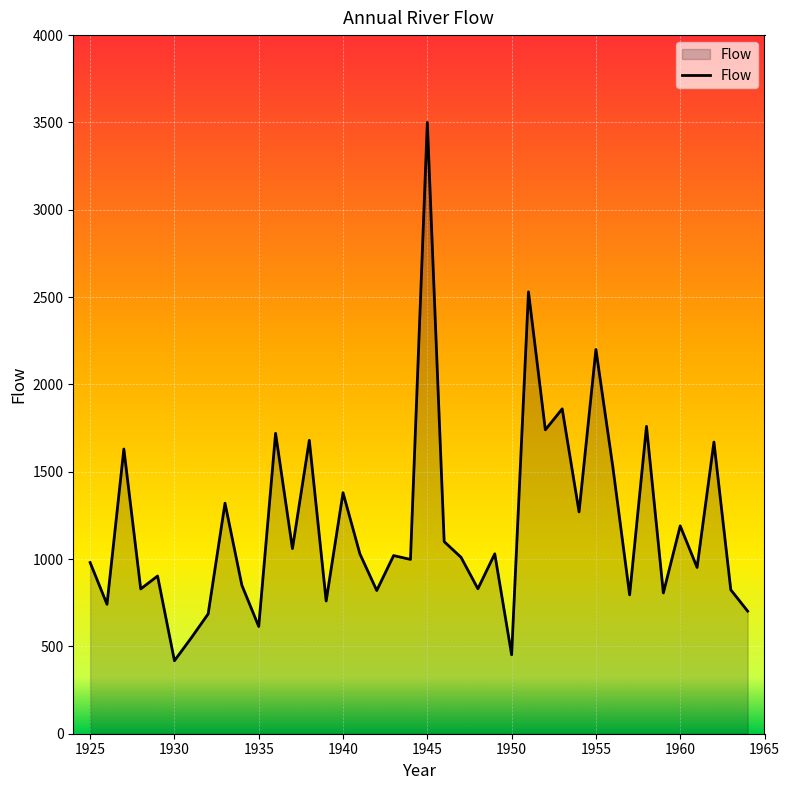

What is the difference between the maximum and minimum values?

3082